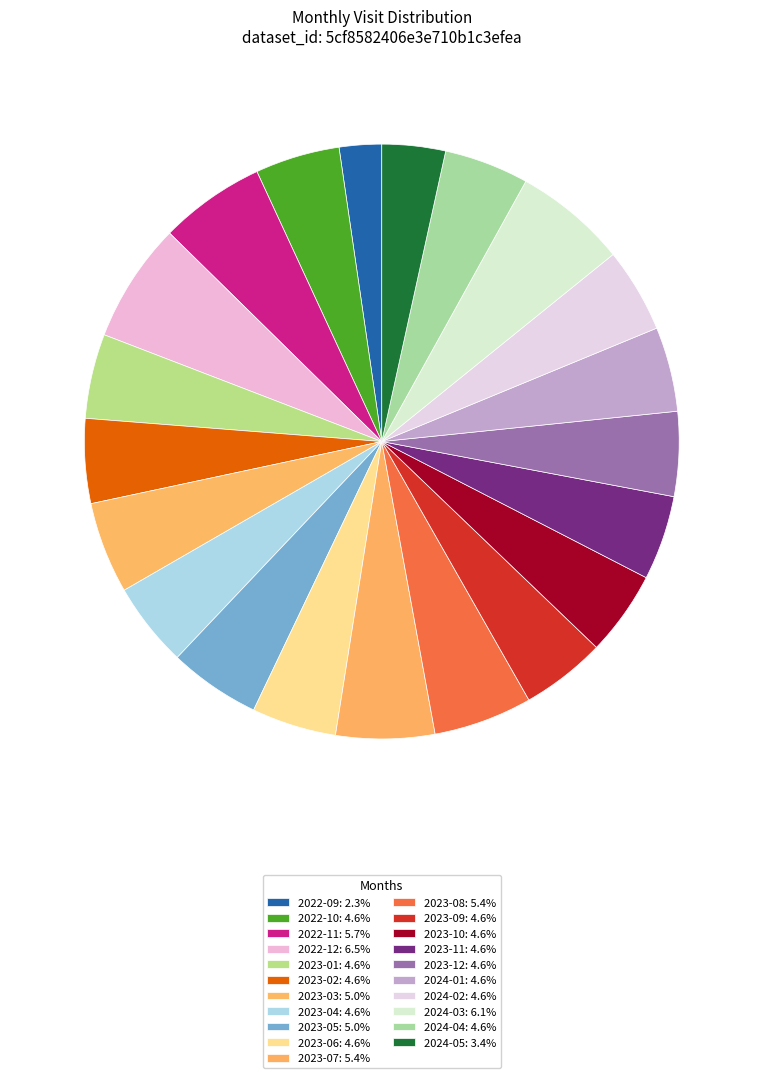

What is the ratio of the value at 2023-09 to the value at 2023-02?

1.0